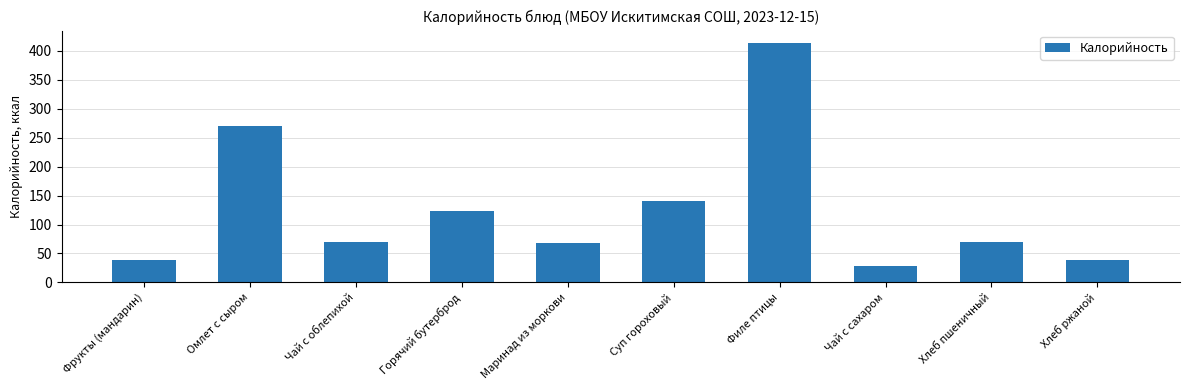

Which has a higher value, Горячий бутерброд or Чай с облепихой?

Горячий бутерброд